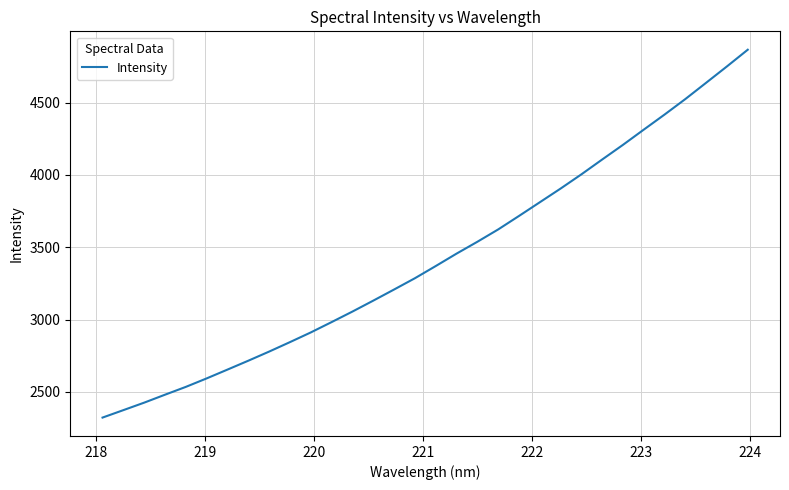

What is the minimum value shown in the chart?

2321.7